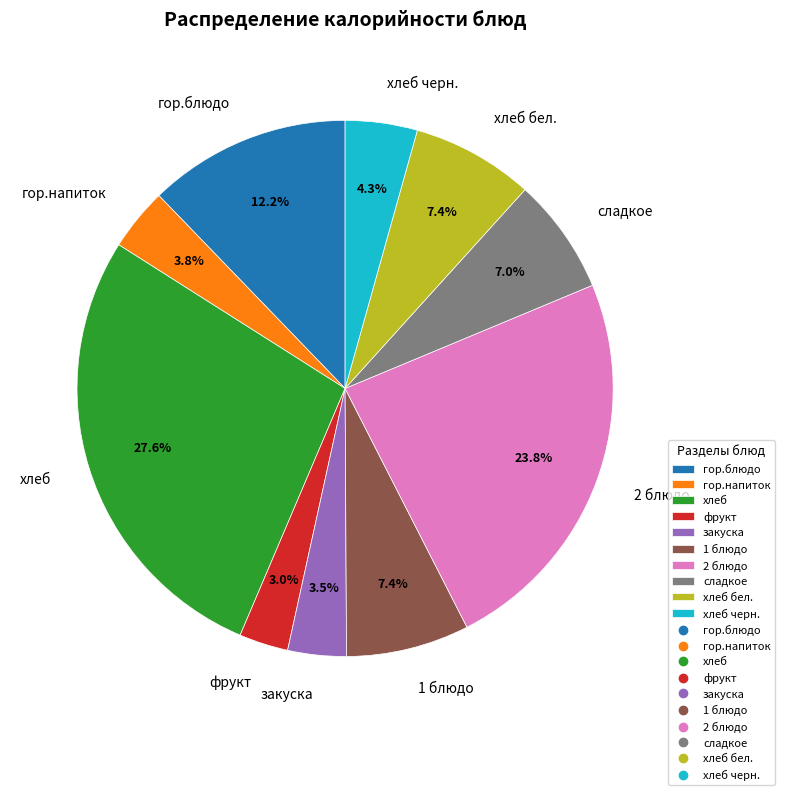

What percentage is the хлеб черн. slice, to the nearest percent?

4%